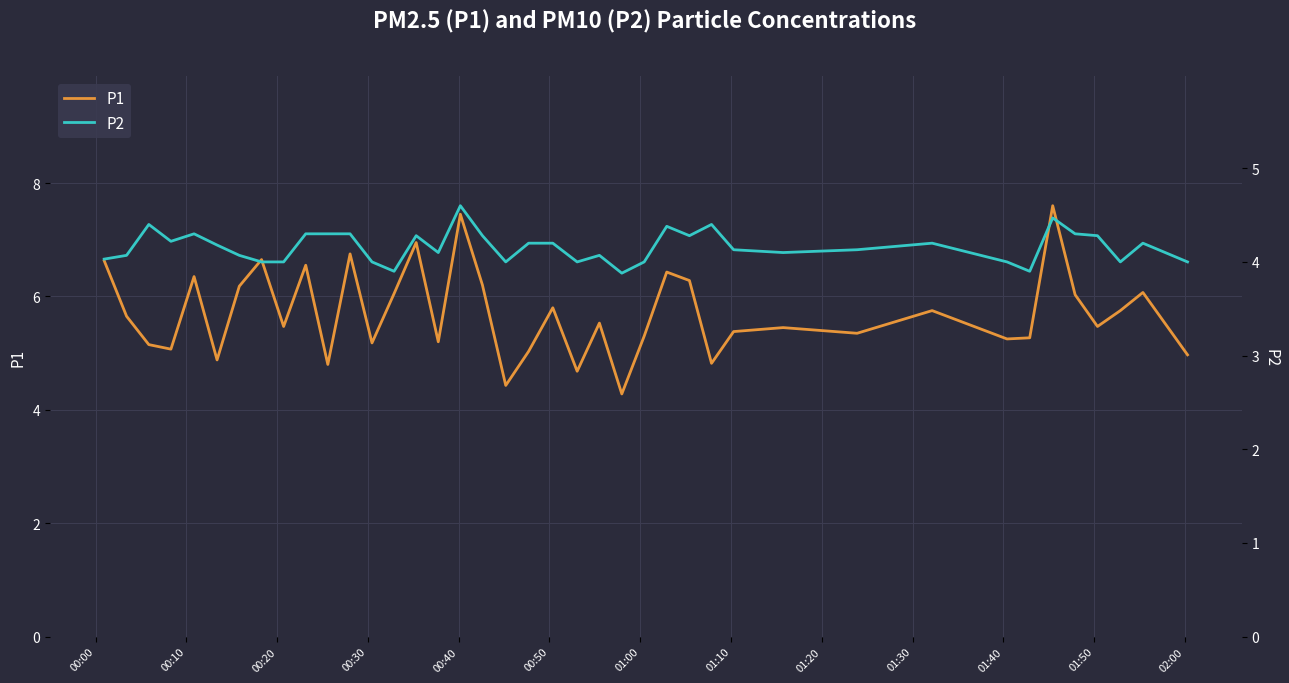

What is the highest value of the P1 series?

7.6